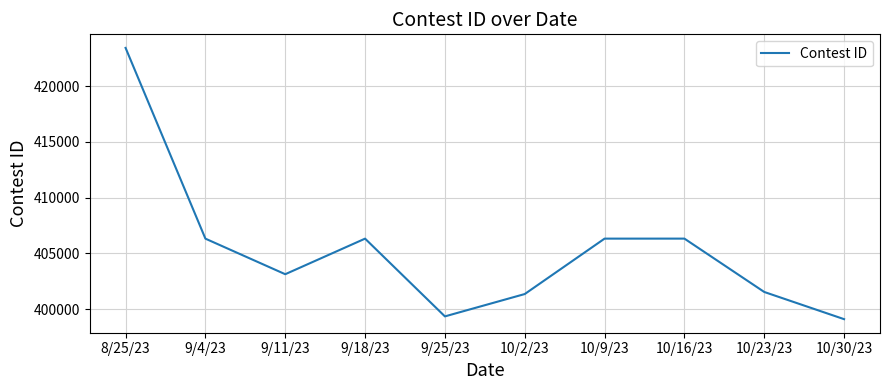

How many series are shown in this chart?

1